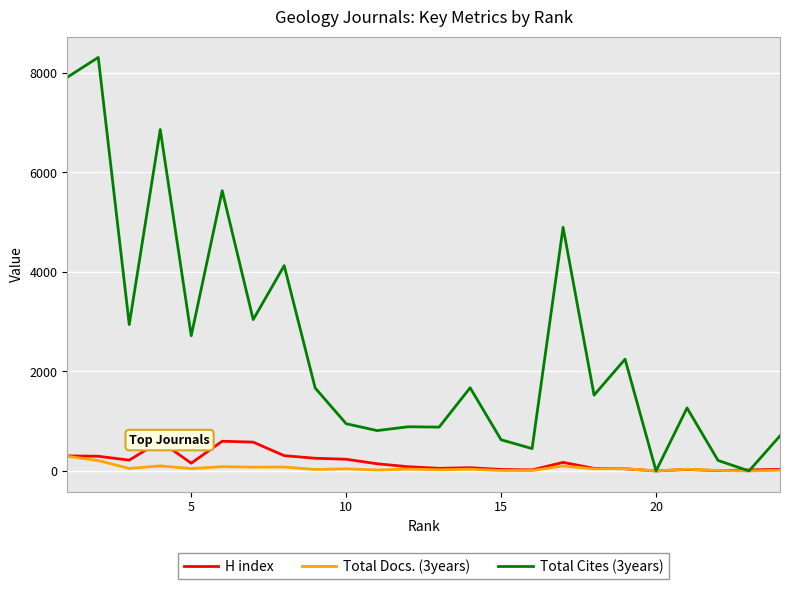

Does the chart have visible grid lines?

Yes